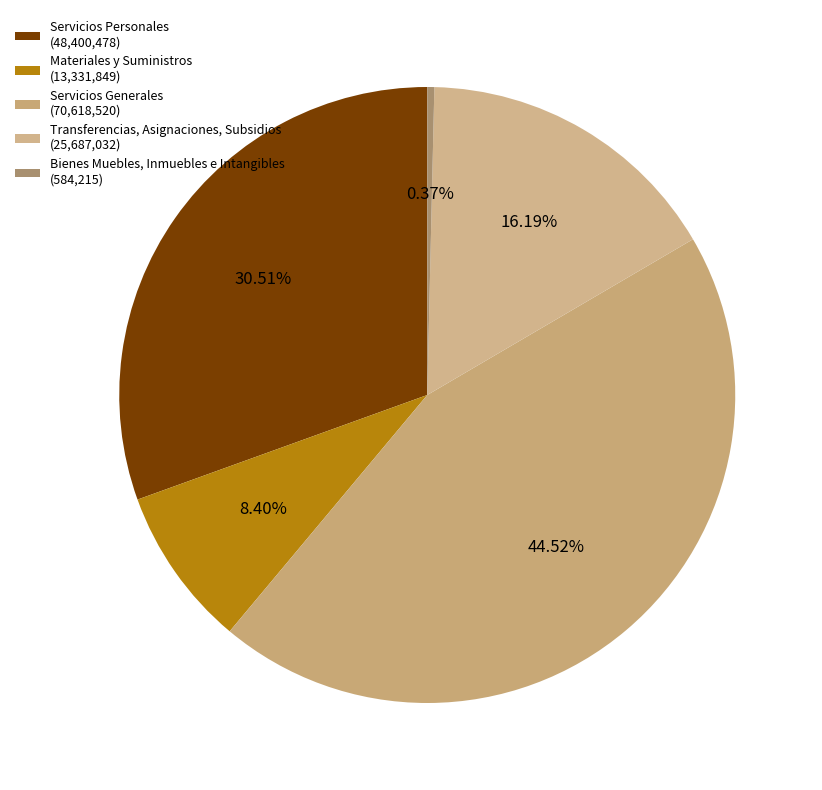

Which category has the smallest portion of the pie?

Bienes Muebles, Inmuebles e Intangibles